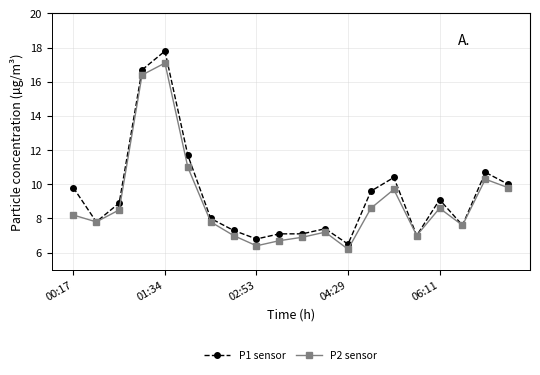

True or false: P1 sensor has more than 1 interior local peaks.

True